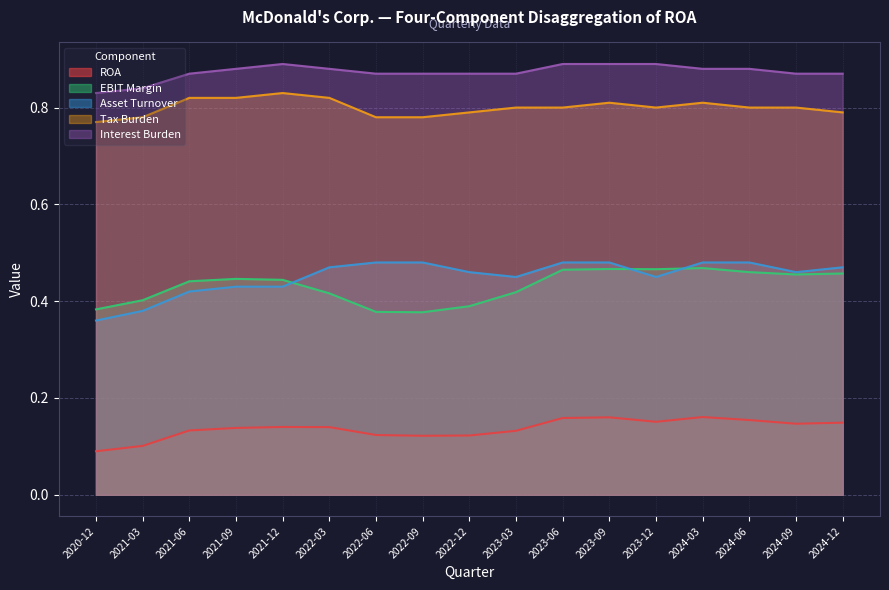

Reading right to left, transcribe all the data shown in this chart.

ROA: 0.1	0.1	0.2	0.2	0.2	0.2	0.2	0.1	0.1	0.1	0.1	0.1	0.1	0.1	0.1	0.1	0.1
EBIT Margin: 0.5	0.5	0.5	0.5	0.5	0.5	0.5	0.4	0.4	0.4	0.4	0.4	0.4	0.4	0.4	0.4	0.4
Asset Turnover: 0.5	0.5	0.5	0.5	0.5	0.5	0.5	0.5	0.5	0.5	0.5	0.5	0.4	0.4	0.4	0.4	0.4
Tax Burden: 0.8	0.8	0.8	0.8	0.8	0.8	0.8	0.8	0.8	0.8	0.8	0.8	0.8	0.8	0.8	0.8	0.8
Interest Burden: 0.9	0.9	0.9	0.9	0.9	0.9	0.9	0.9	0.9	0.9	0.9	0.9	0.9	0.9	0.9	0.8	0.8